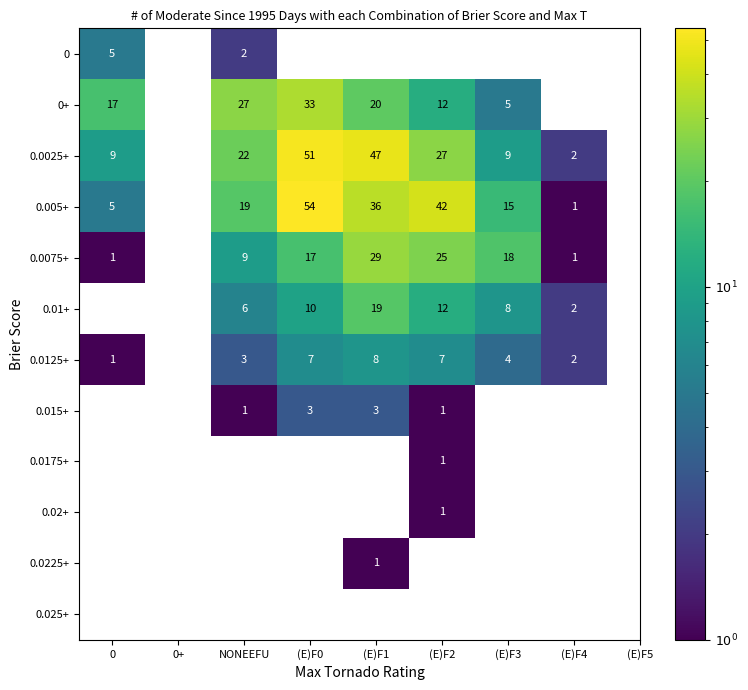

Which series has the largest range (max minus min)?

0.005+